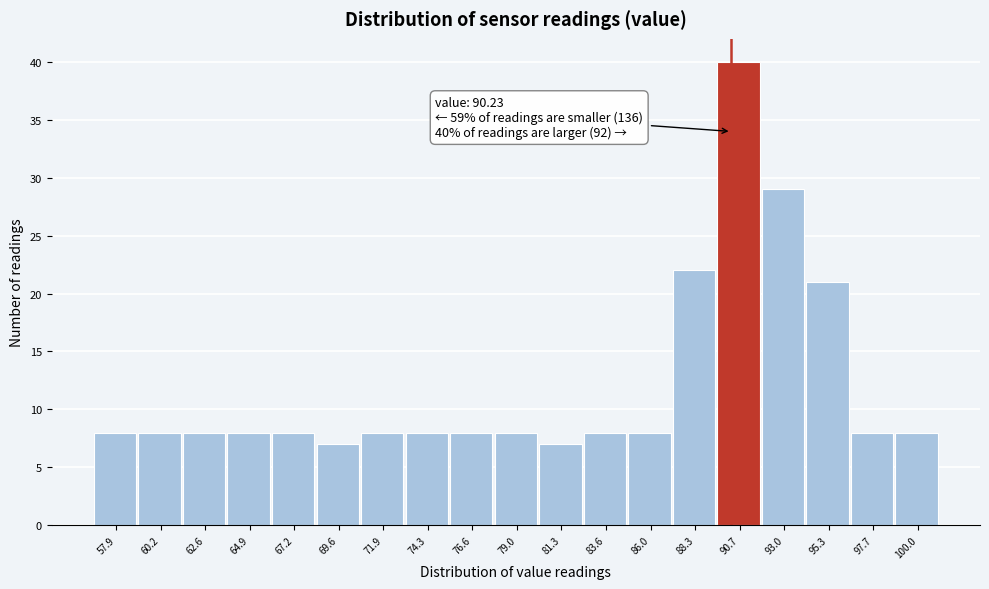

Over which range of the x-axis is the bar tallest?

89.5 to 92.0